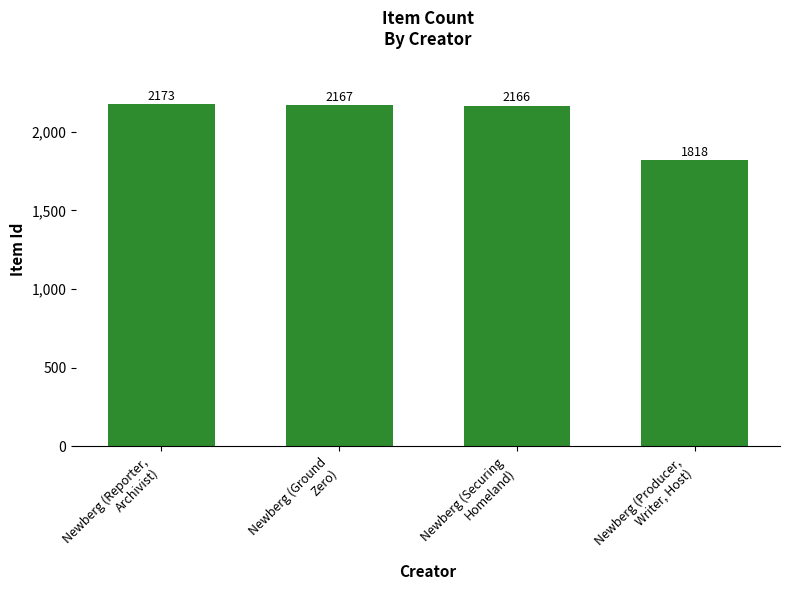

What position from the right is Newberg (Reporter,
Archivist)?

4